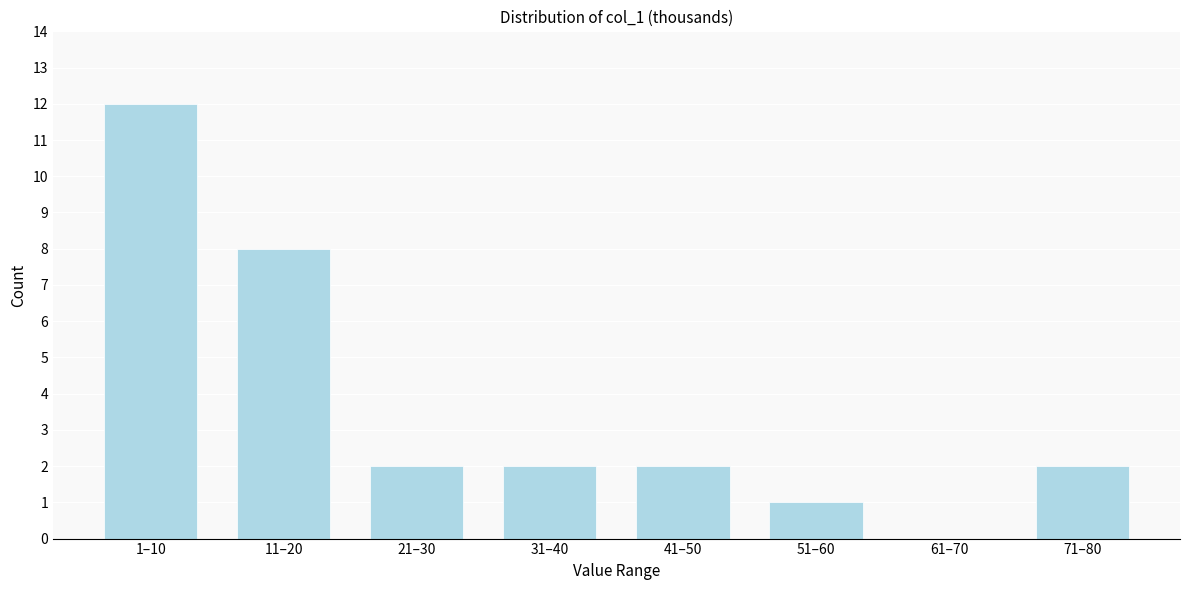

Reading right to left, transcribe all the data shown in this chart.

71–80=2	61–70=0	51–60=1	41–50=2	31–40=2	21–30=2	11–20=8	1–10=12